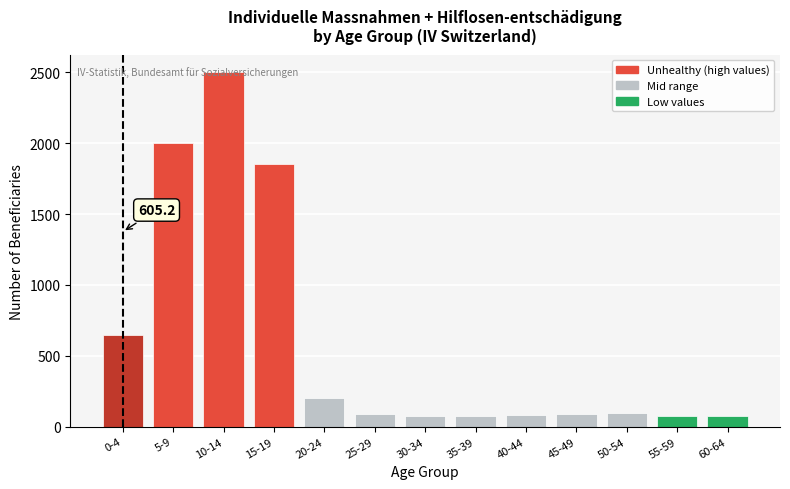

At which label is the value closest to 1287?

15-19